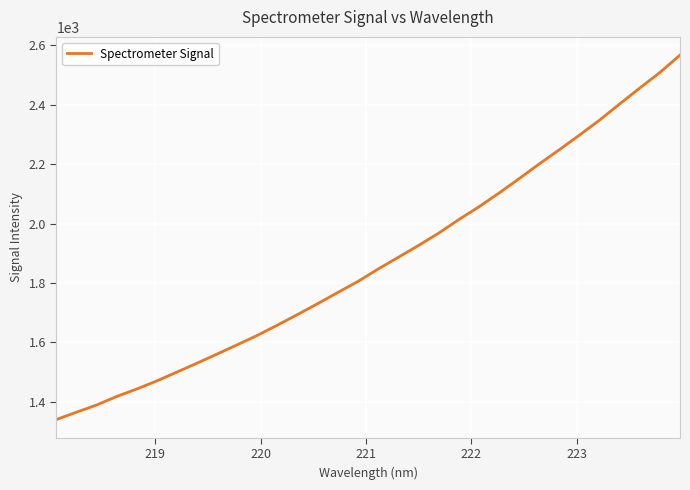

What is the minimum value shown in the chart?

1339.5